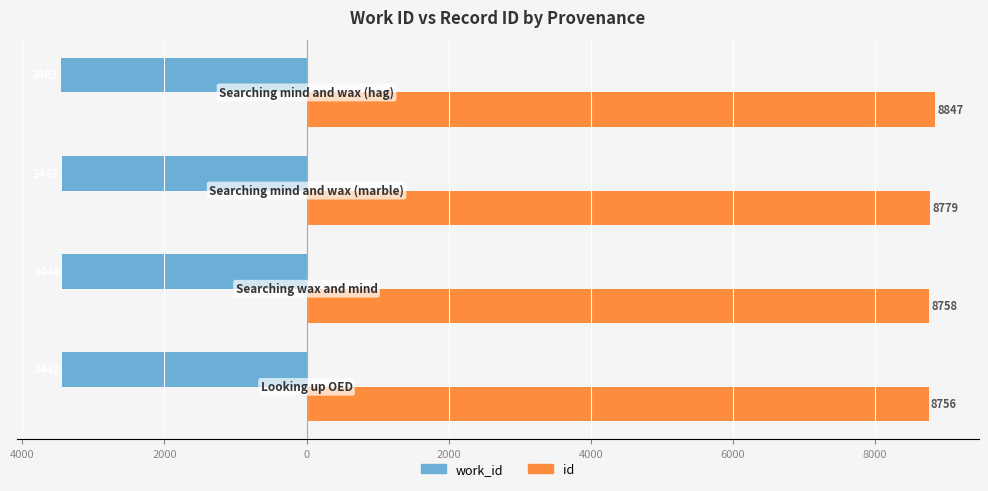

What is the average value of the id series?

8785